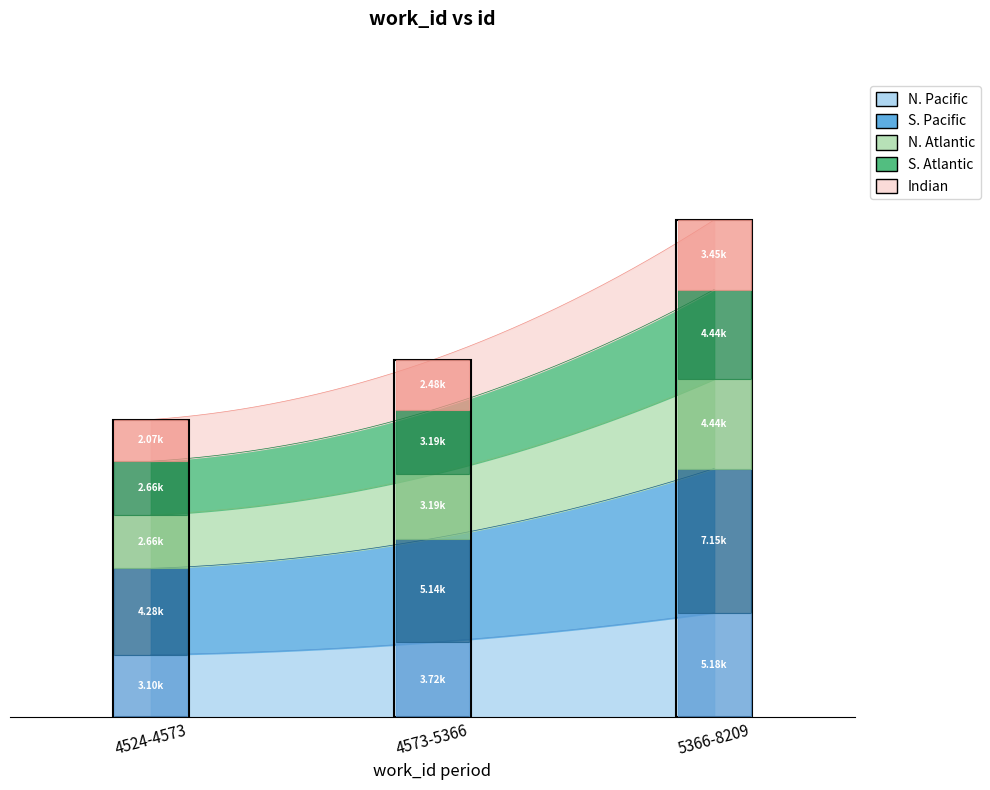

The work_id series shows 7463 at 4529. True or false?

False